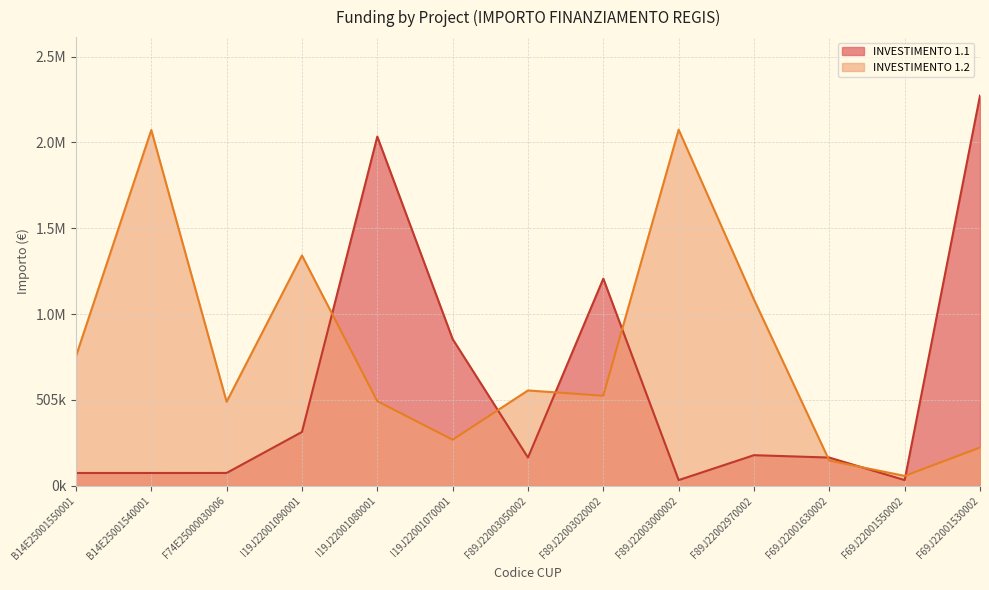

Reading right to left, what are all the values shown in this chart?

INVESTIMENTO 1.1: F69J22001530002=2295164.0	F69J22001550002=32928.8	F69J22001630002=165553.7	F89J22002970002=179585.6	F89J22003000002=32928.8	F89J22003020002=1218141.0	F89J22003050002=165553.7	I19J22001070001=862835.8	I19J22001080001=2053998.0	I19J22001090001=316152.0	F74E25000030006=75000.0	B14E25001540001=74847.3	B14E25001550001=74847.3
INVESTIMENTO 1.2: F69J22001530002=224482.0	F69J22001550002=57564.0	F69J22001630002=147450.0	F89J22002970002=1095000.0	F89J22003000002=2094550.0	F89J22003020002=529281.2	F89J22003050002=560429.4	I19J22001070001=270520.0	I19J22001080001=497328.3	I19J22001090001=1354560.0	F74E25000030006=493612.2	B14E25001540001=2092533.7	B14E25001550001=761365.0